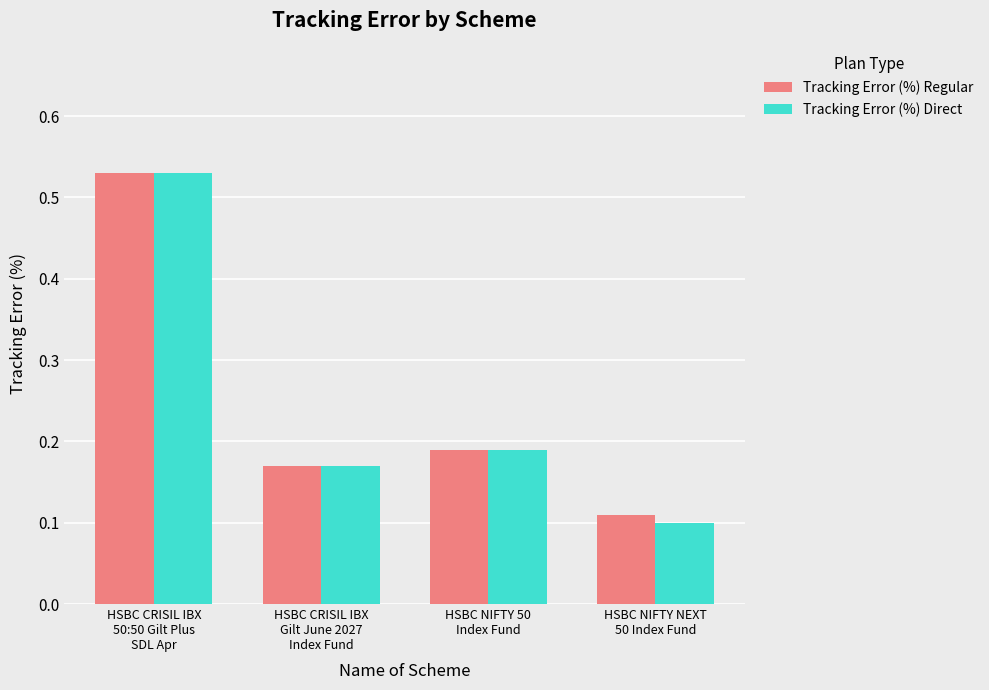

What is the label of the 3rd bar from the left?

HSBC NIFTY 50
Index Fund